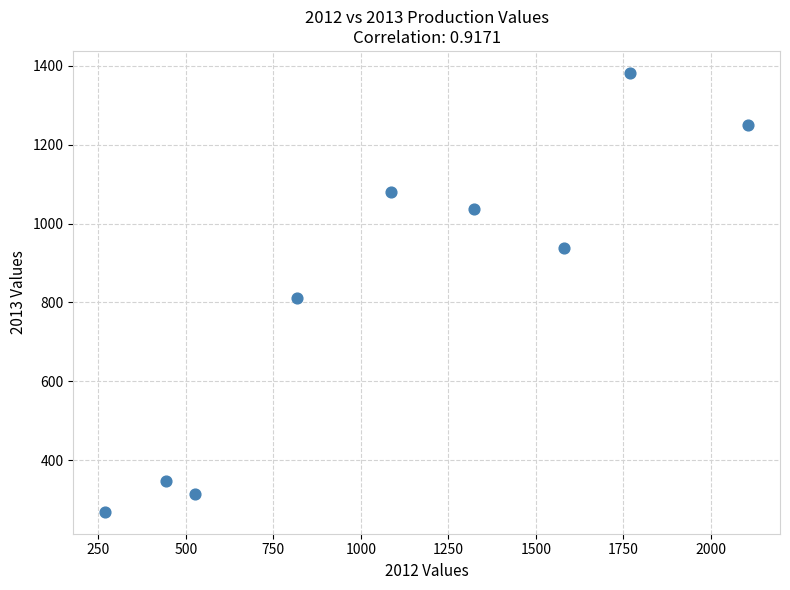

What Y value in the scatter plot is closest to 825?

811.4